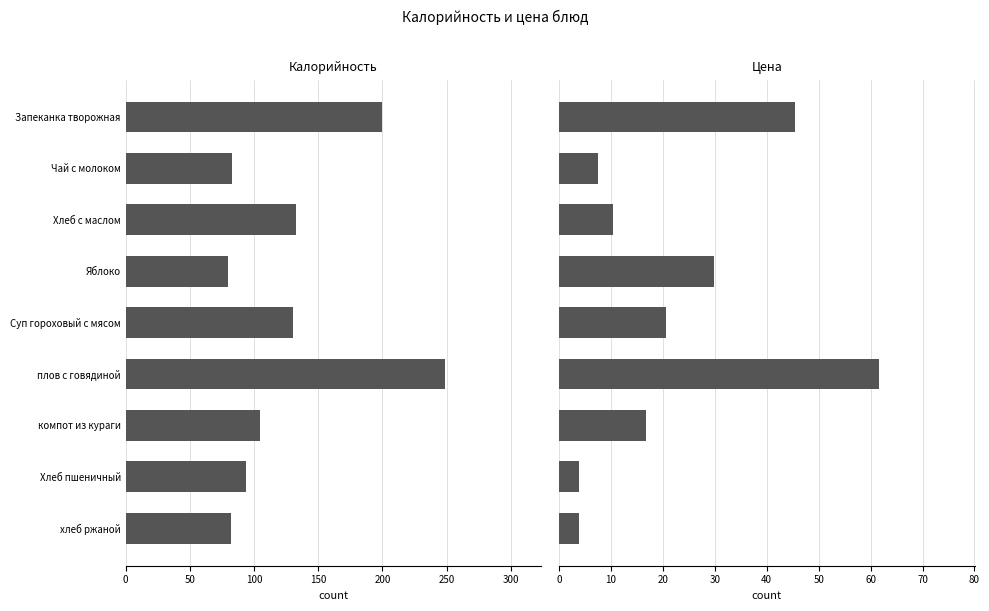

Which series has the largest range (max minus min)?

Калорийность